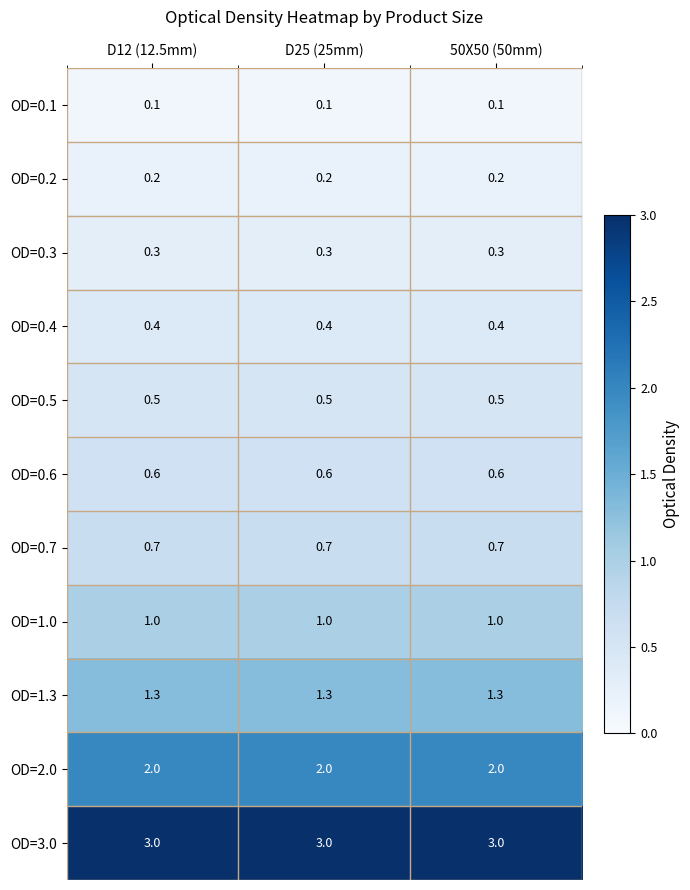

At 50X50 (50mm), list the series in order from largest to smallest.

OD=3.0, OD=2.0, OD=1.3, OD=1.0, OD=0.7, OD=0.6, OD=0.5, OD=0.4, OD=0.3, OD=0.2, OD=0.1